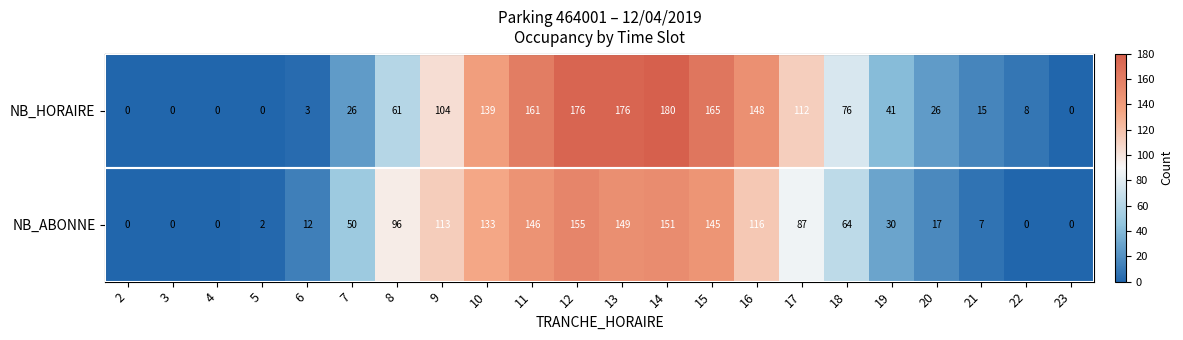

Which series changed the most between 8 and 21?

NB_ABONNE